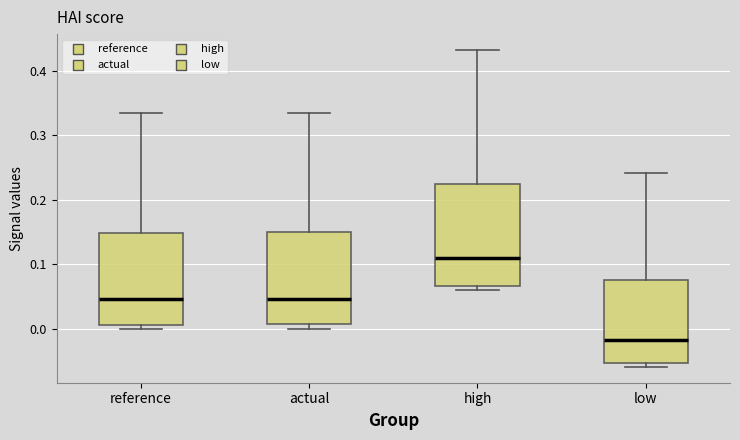

Reading left to right, transcribe this box plot: for each box, give where its median line is, the range the box spans, and where its two whiskers end, as read against the y-axis. The values are not printed on the chart, so give them approximately, as read against the axis.

reference: median 0.05, box 0.01 to 0.15, whiskers 0.00 to 0.33
actual: median 0.05, box 0.01 to 0.15, whiskers 0.00 to 0.33
high: median 0.11, box 0.07 to 0.22, whiskers 0.06 to 0.43
low: median -0.02, box -0.05 to 0.07, whiskers -0.06 to 0.24